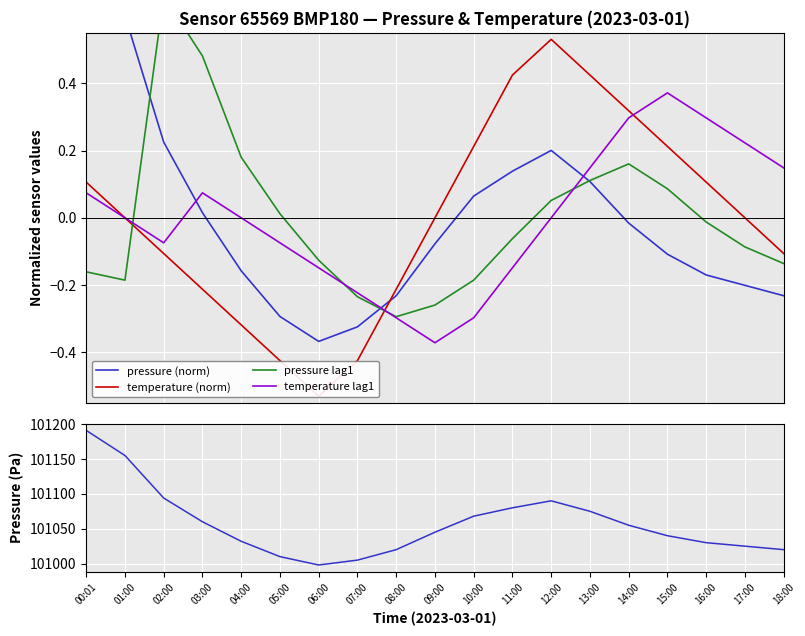

At which category is the sum across all series the highest?

00:01